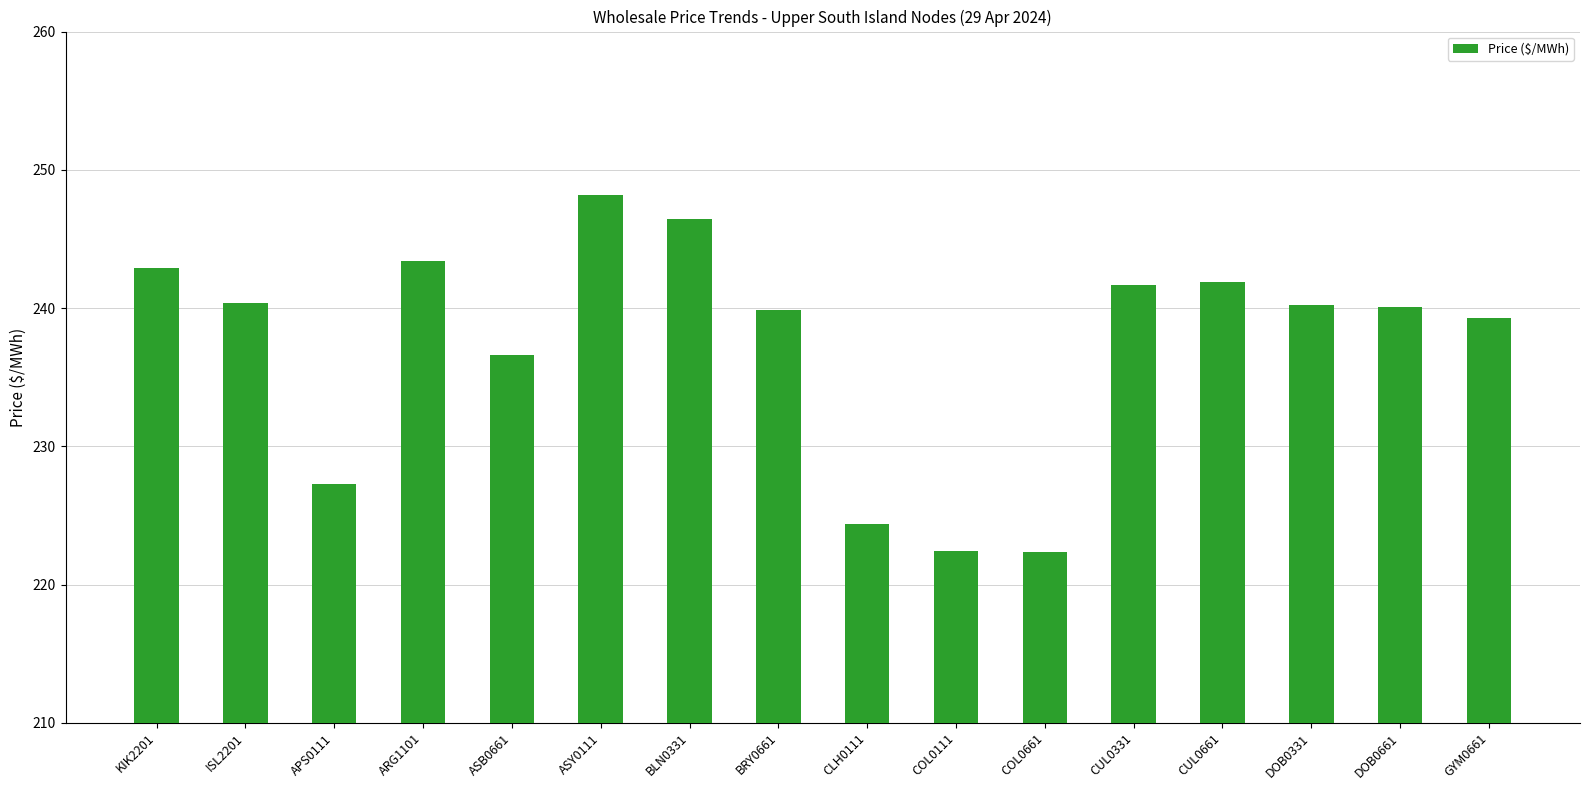

Count the number of data series in this chart.

1